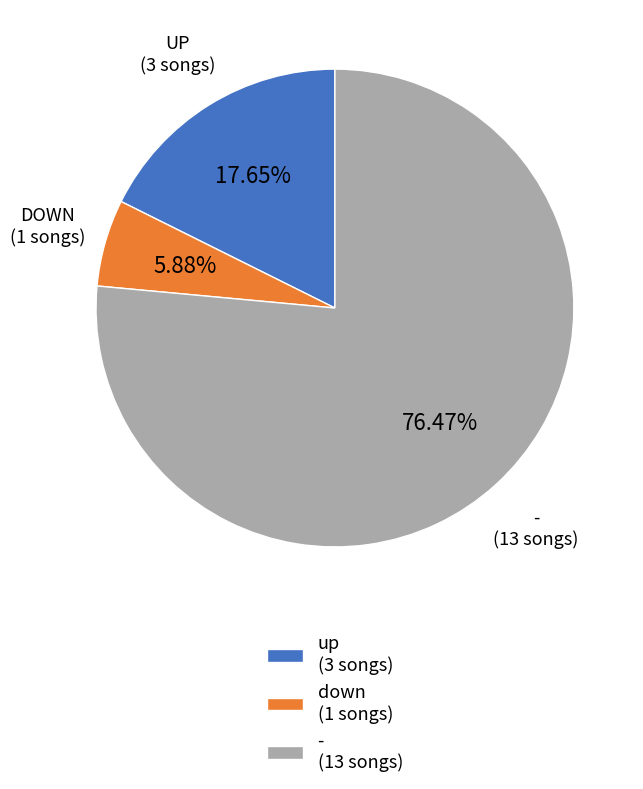

Is there any slice that represents more than half of the pie?

Yes